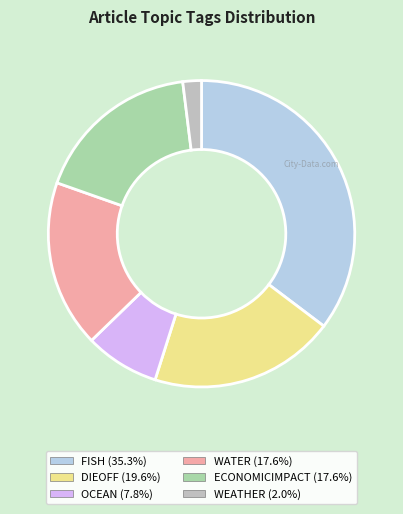

Does any single category account for the majority?

No